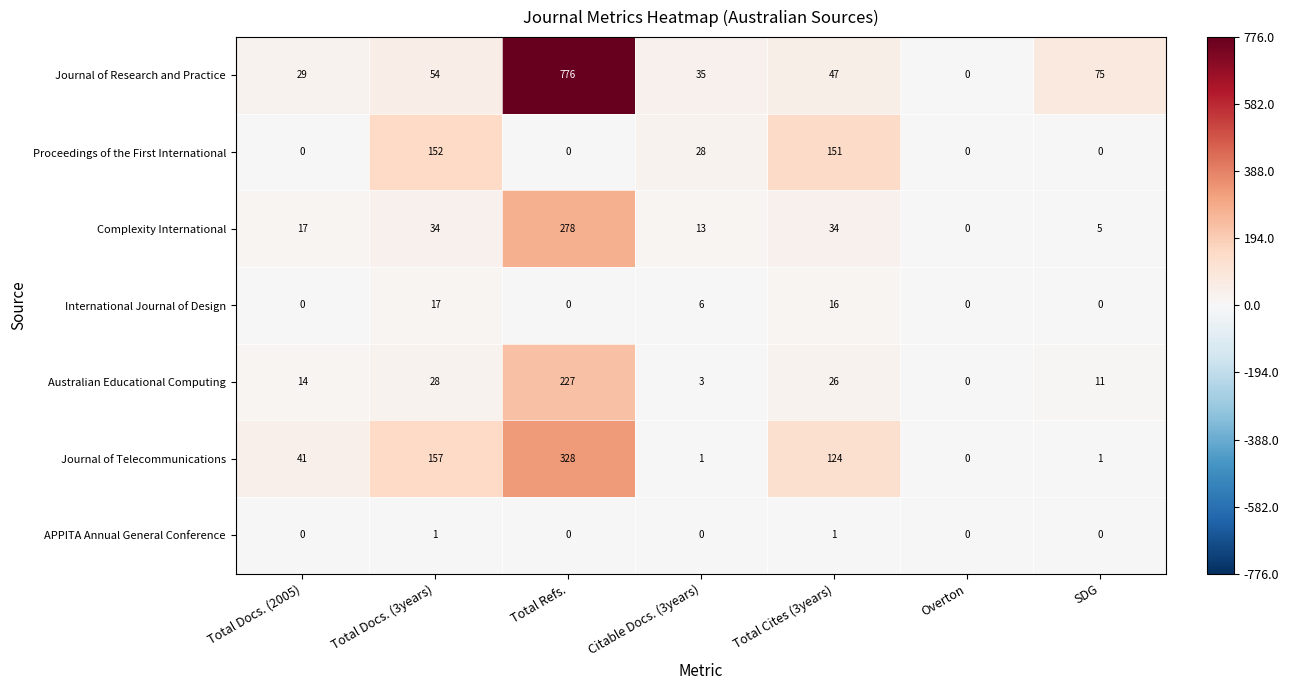

How many data points in Journal of Telecommunications are less than 41?

3